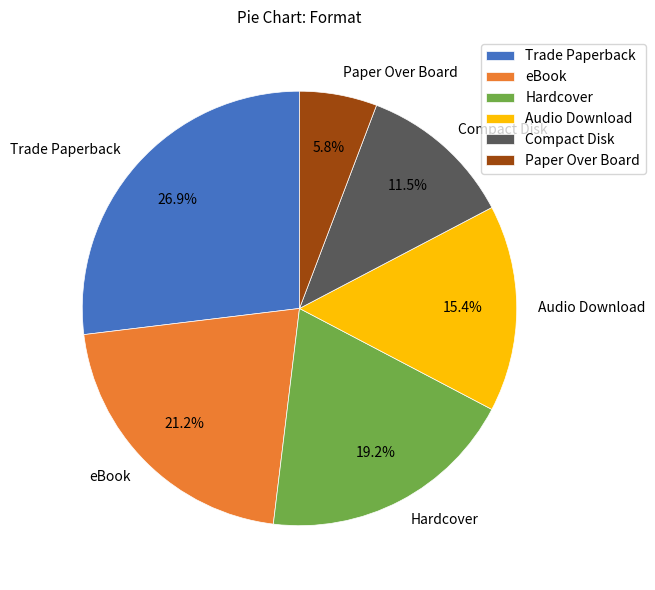

Is there any slice that represents more than half of the pie?

No